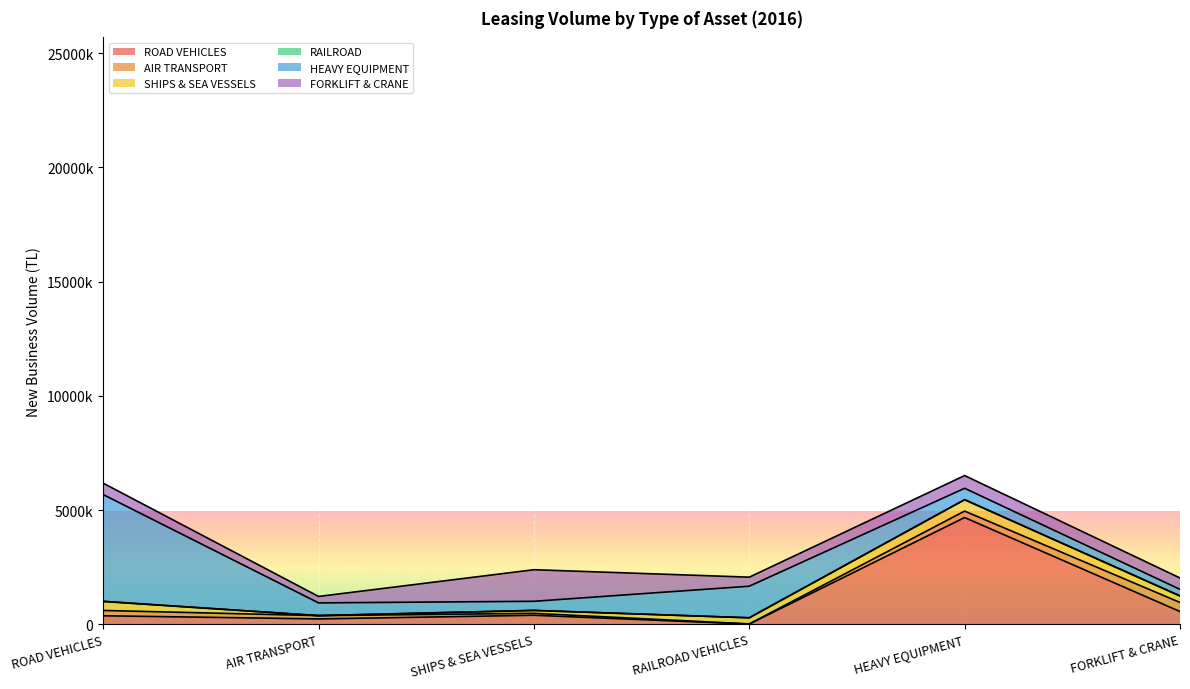

True or false: FORKLIFT & CRANE has a value of 611891.5 at SHIPS & SEA VESSELS.

False